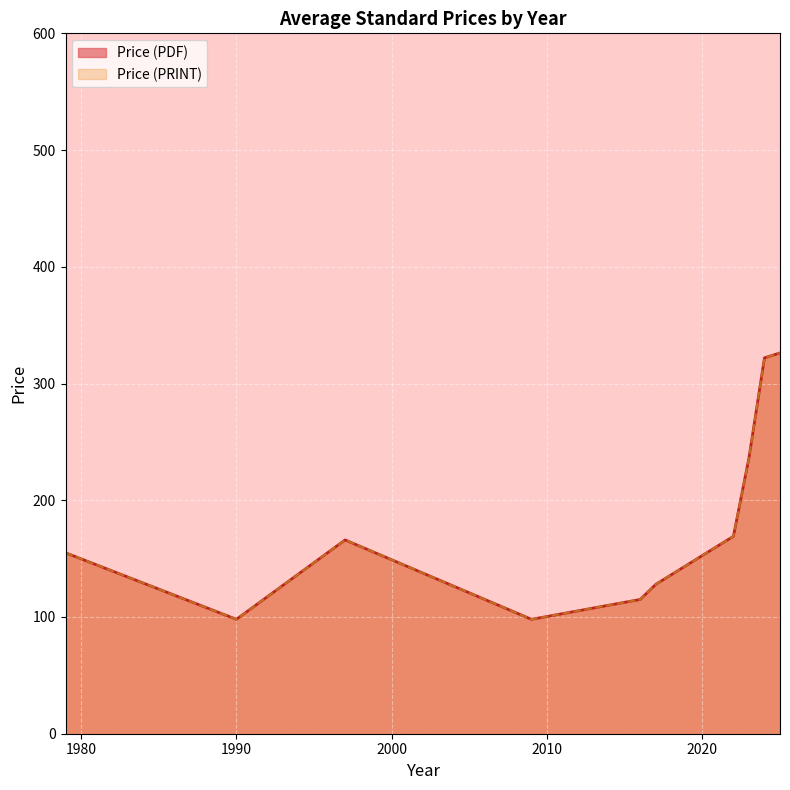

True or false: Price (PRINT) and Price (PDF) intersect in this chart.

False